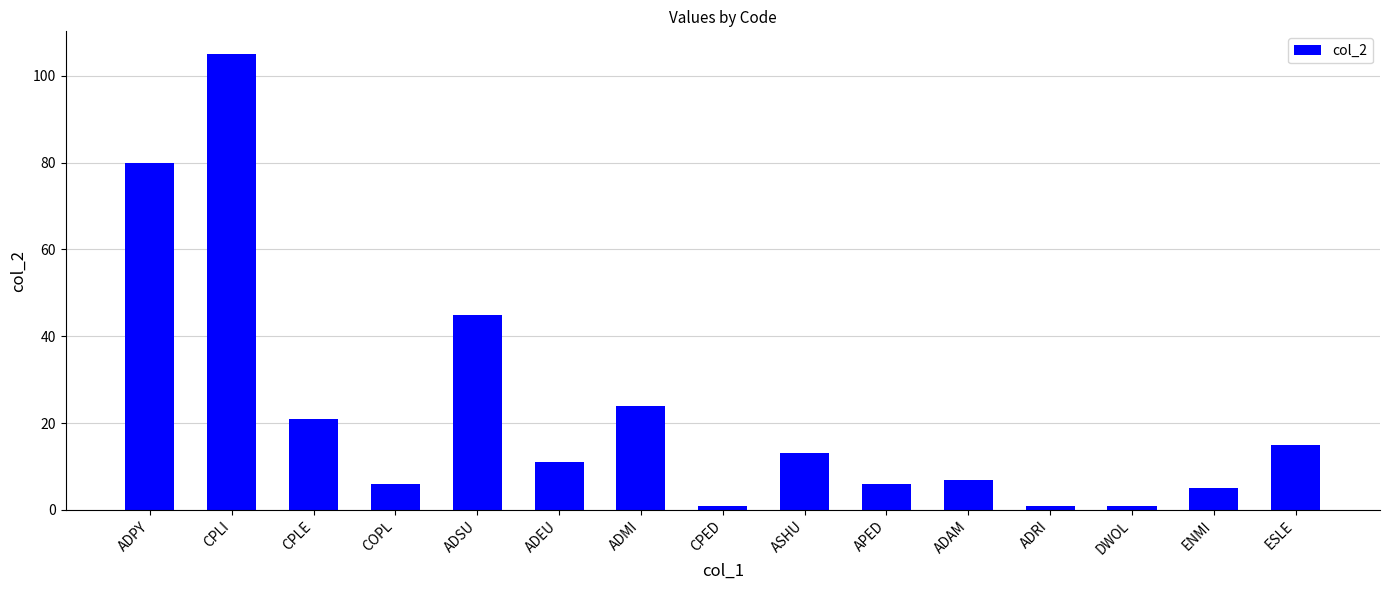

What is the greatest value displayed?

105